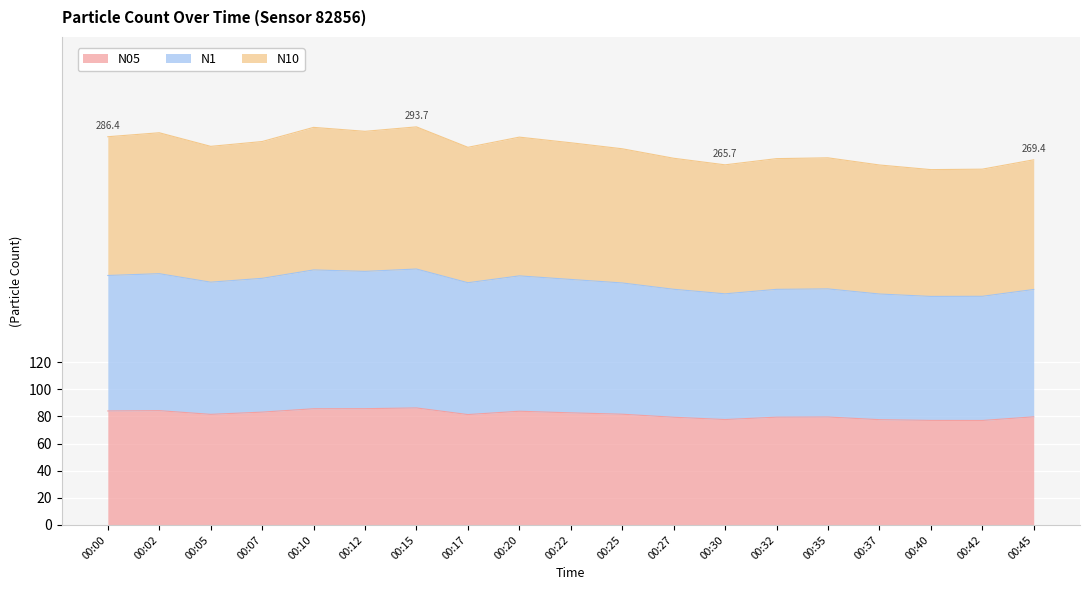

What is the difference between the N05 values at 00:00 and 00:27?

4.6